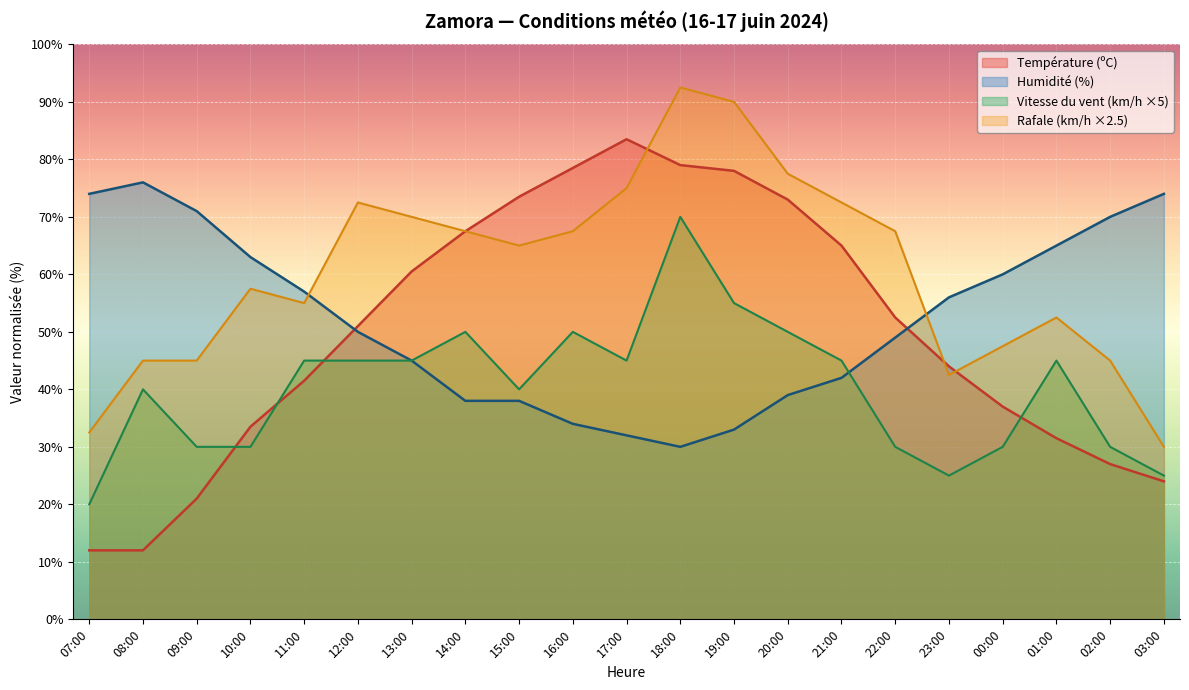

What is the maximum value for Rafale (km/h)?

92.5